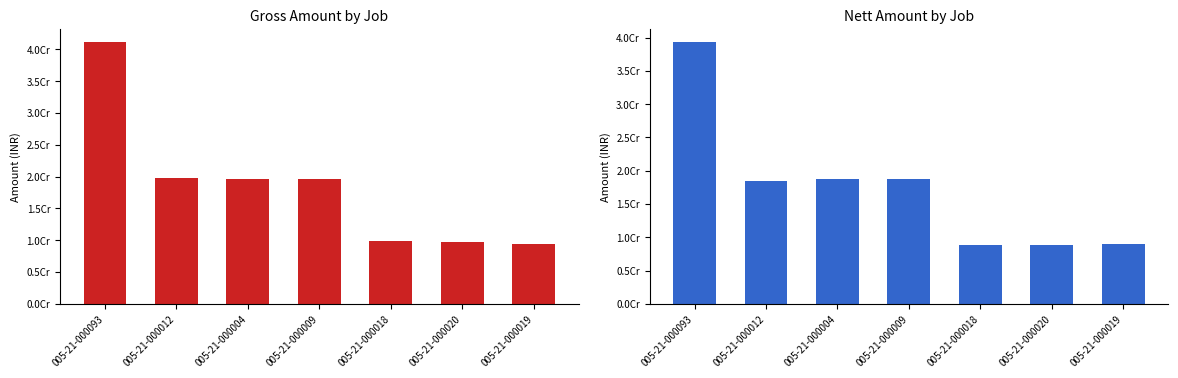

True or false: Nett has a value of 18420181 at 005-21-000012.

True